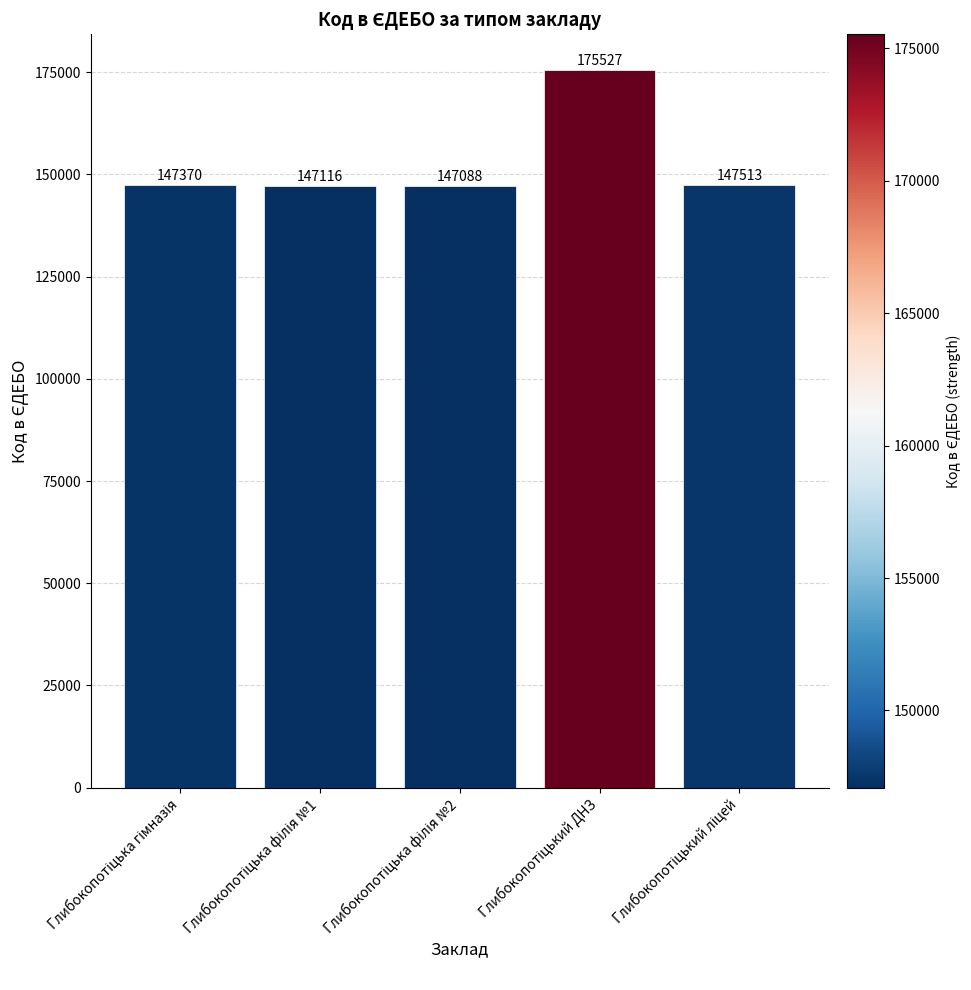

How many data points are less than 147370?

2